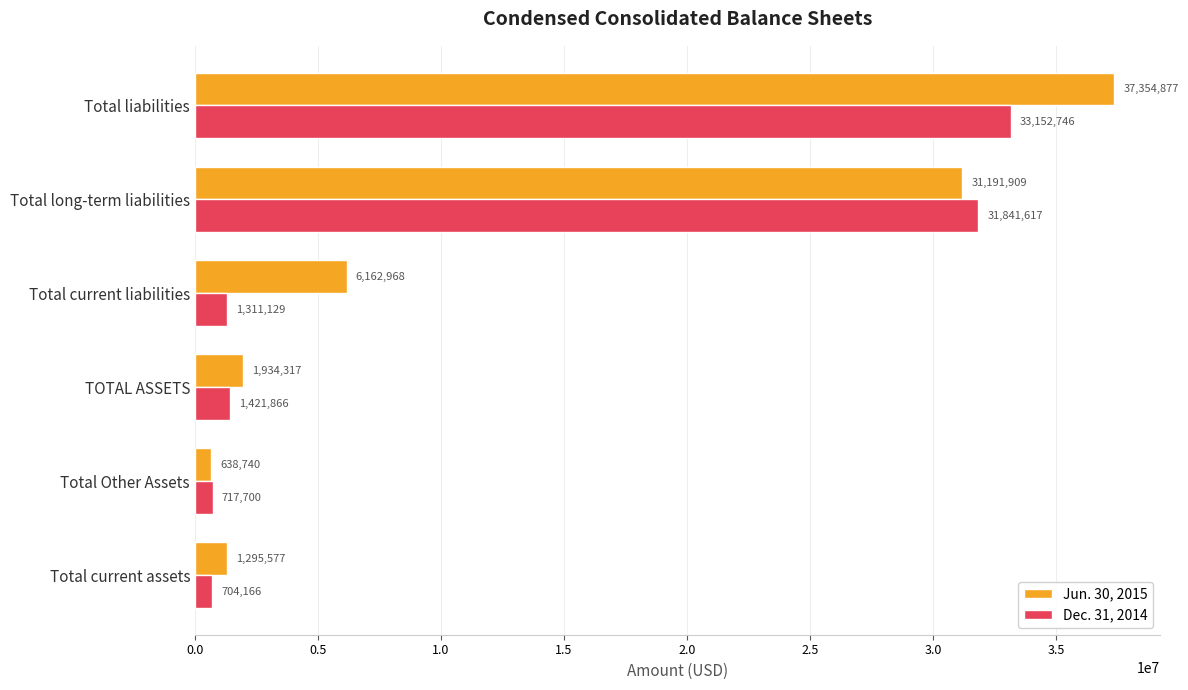

What is the sum of all Jun. 30, 2015 values?

78578388